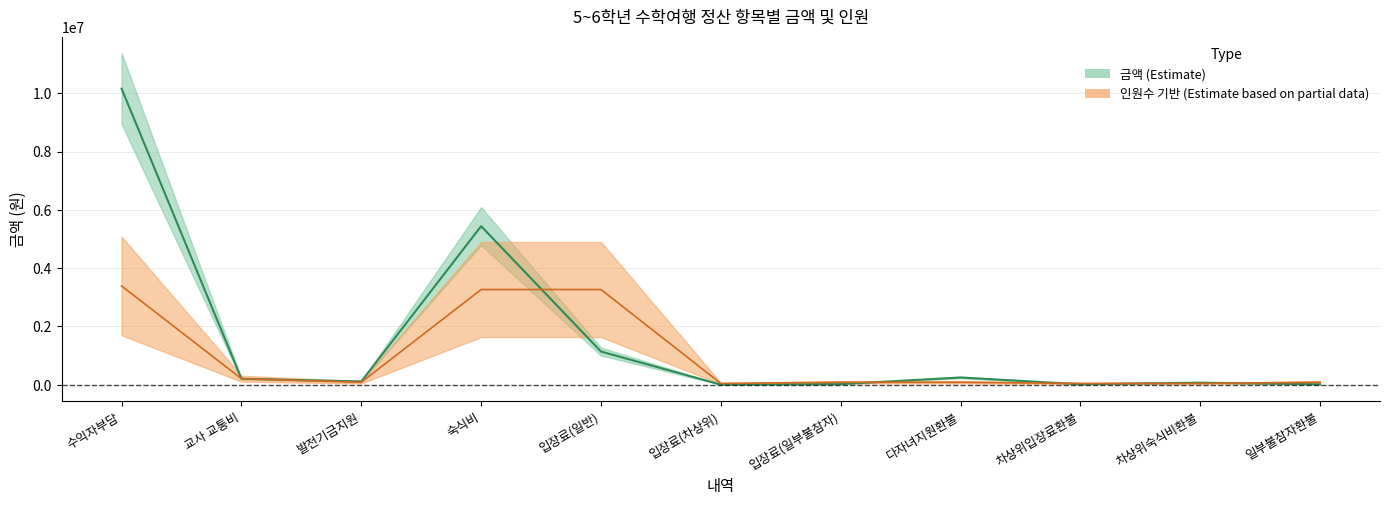

True or false: 금액 and 인원수 cross at least once.

True